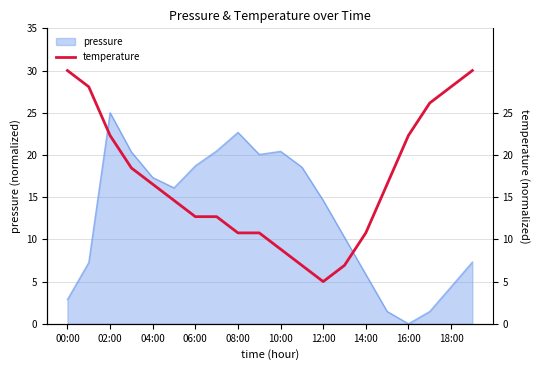

The chart shows a value of 30.0 at 19. True or false?

True